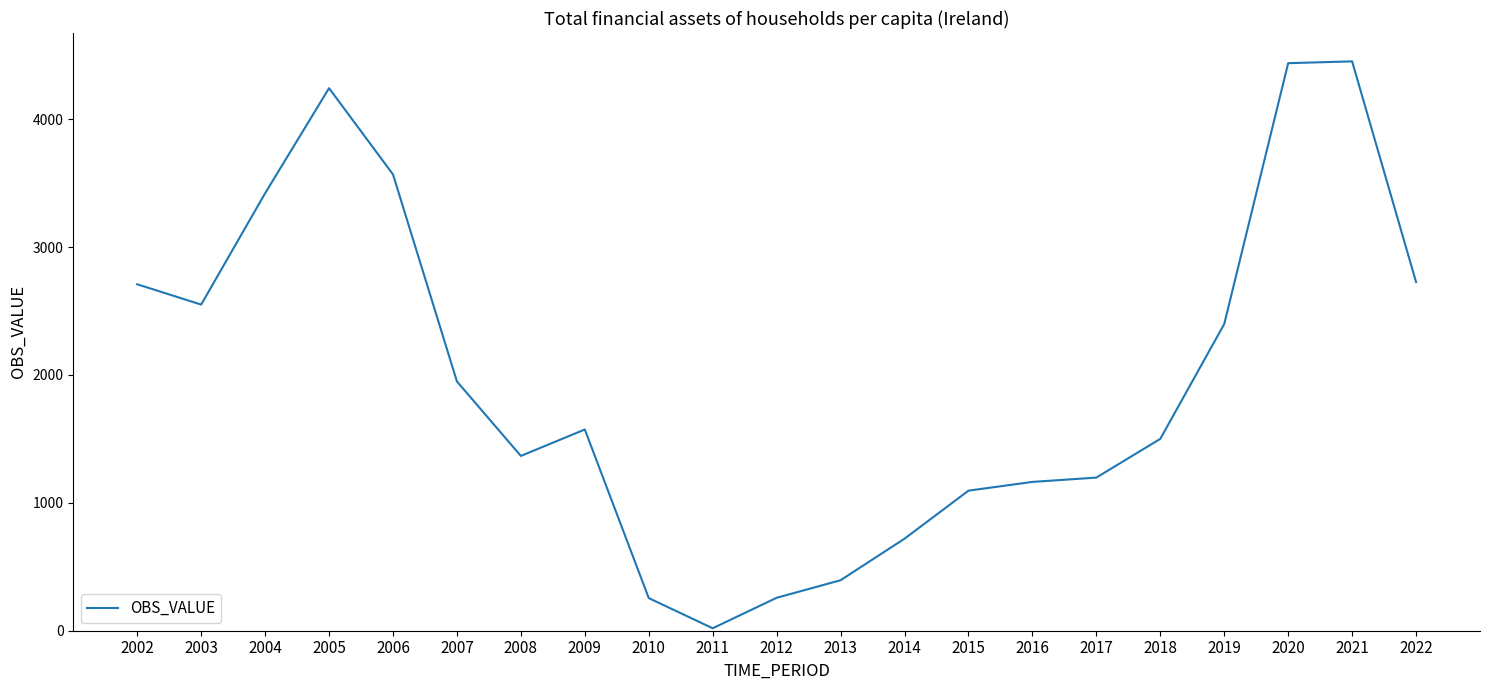

At which category does the chart reach its minimum across all series?

2011